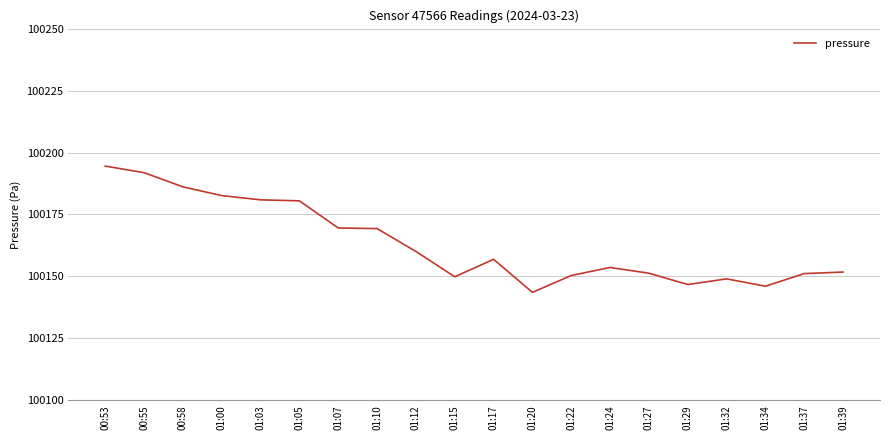

Which category has the highest value across all series?

00:53